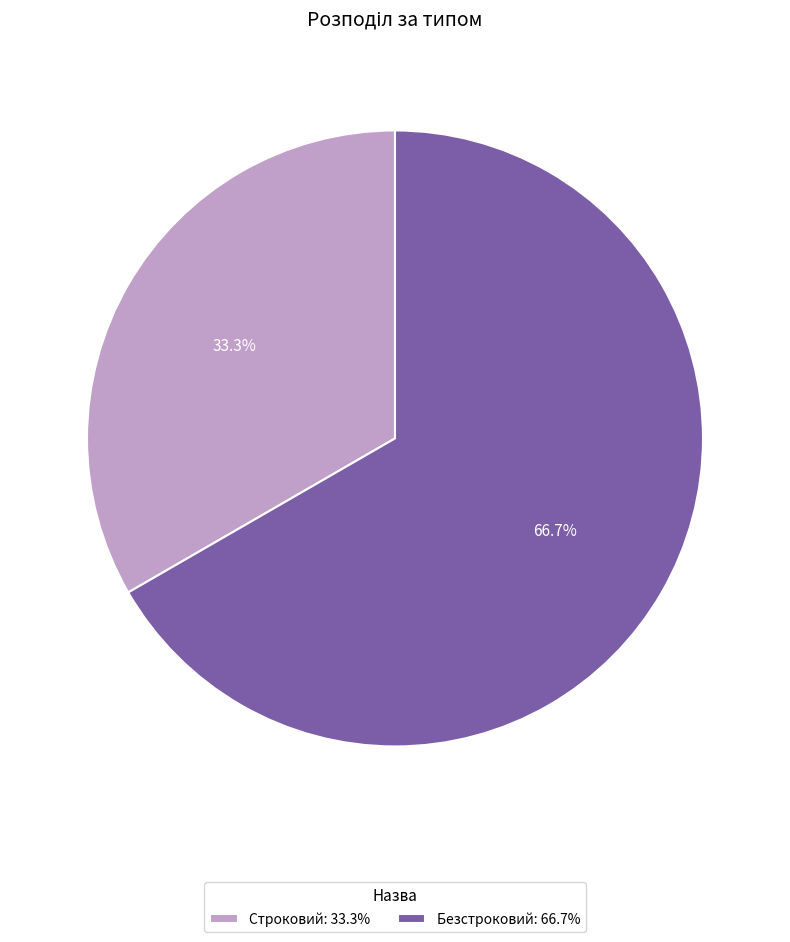

To the nearest percent, what is the combined percentage of Строковий and Безстроковий?

100%